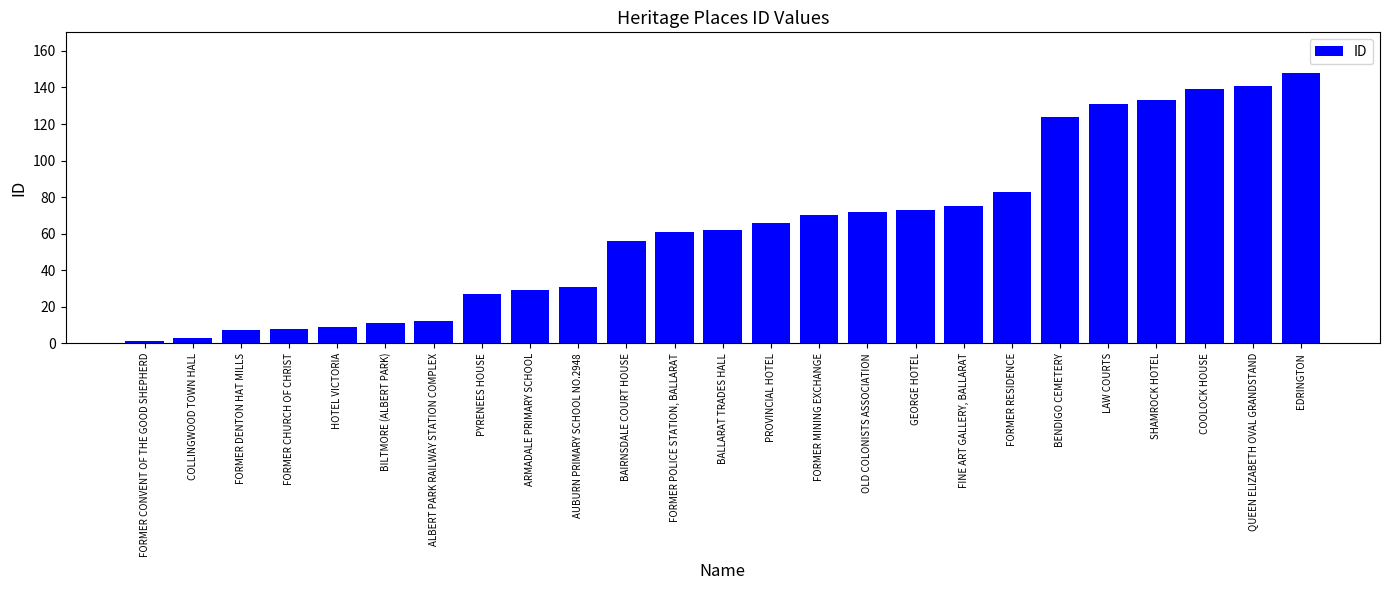

Reading left to right, extract all data points from this chart.

1	3	7	8	9	11	12	27	29	31	56	61	62	66	70	72	73	75	83	124	131	133	139	141	148